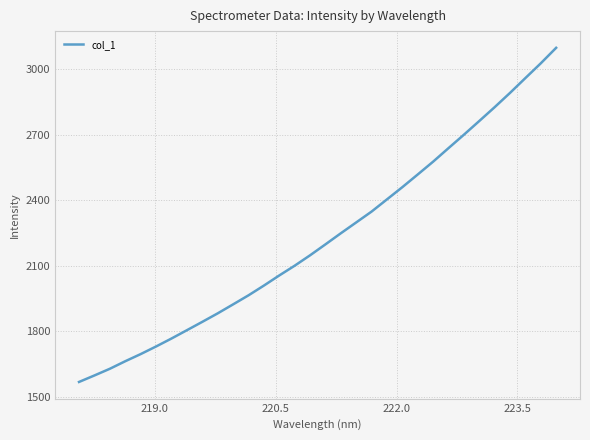

What is the difference between the maximum and minimum values?

1531.8